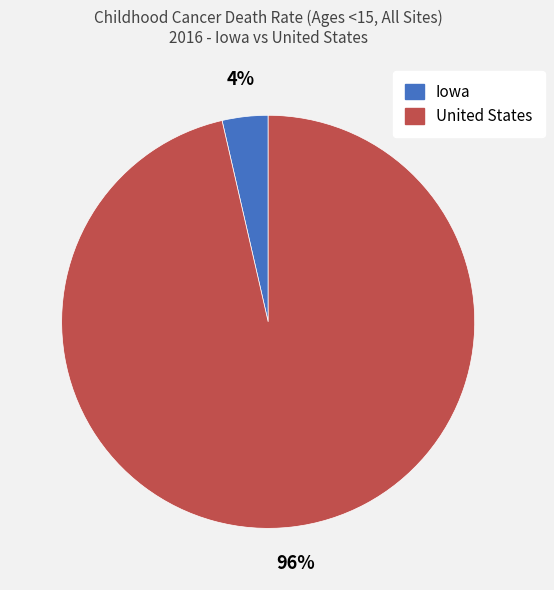

True or false: United States accounts for 96% of the total.

True